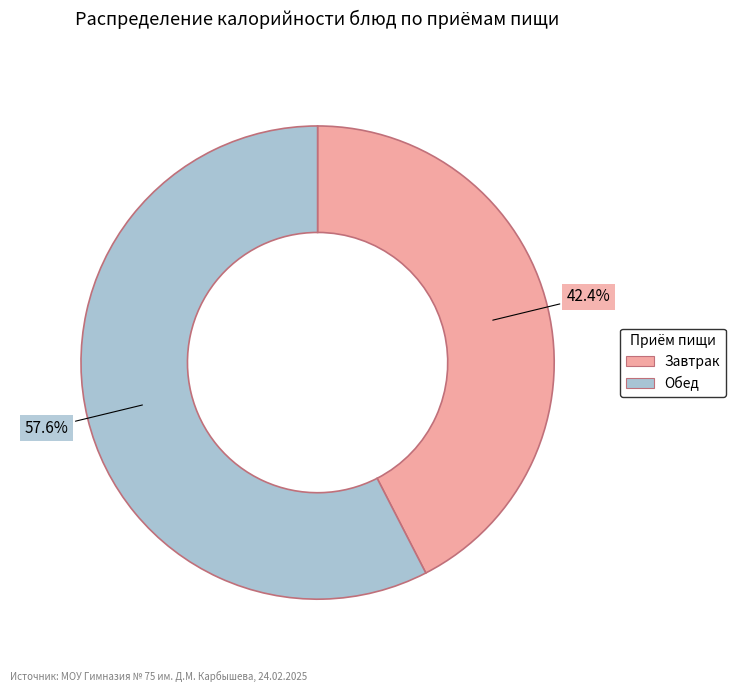

Is there any slice that represents more than half of the pie?

Yes